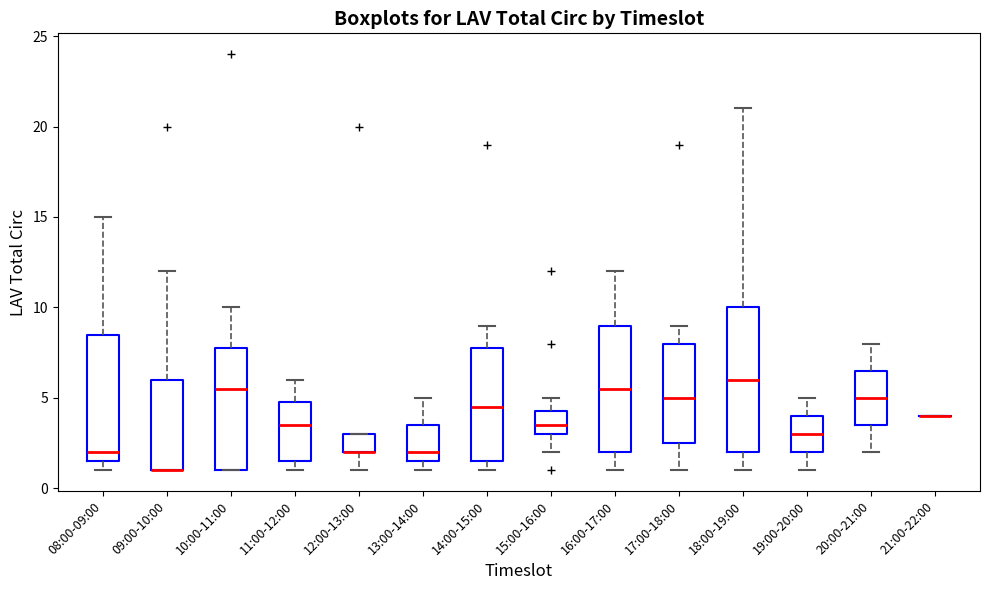

Reading left to right, read every box against the y-axis: the position of its median line, the range the box covers, and the ends of its whiskers. The values are not printed on the chart, so give them approximately, as read against the axis.

08:00-09:00: median 2.0, box 1.5 to 8.5, whiskers 1.0 to 15.0
09:00-10:00: median 1.0 (drawn on the box's lower edge), box 1.0 to 6.0, whiskers 1.0 to 12.0
10:00-11:00: median 5.5, box 1.0 to 8.0, whiskers 1.0 to 10.0
11:00-12:00: median 3.5, box 1.5 to 5.0, whiskers 1.0 to 6.0
12:00-13:00: median 2.0 (drawn on the box's lower edge), box 2.0 to 3.0, whiskers 1.0 to 3.0
13:00-14:00: median 2.0, box 1.5 to 3.5, whiskers 1.0 to 5.0
14:00-15:00: median 4.5, box 1.5 to 8.0, whiskers 1.0 to 9.0
15:00-16:00: median 3.5, box 3.0 to 4.5, whiskers 2.0 to 5.0
16:00-17:00: median 5.5, box 2.0 to 9.0, whiskers 1.0 to 12.0
17:00-18:00: median 5.0, box 2.5 to 8.0, whiskers 1.0 to 9.0
18:00-19:00: median 6.0, box 2.0 to 10.0, whiskers 1.0 to 21.0
19:00-20:00: median 3.0, box 2.0 to 4.0, whiskers 1.0 to 5.0
20:00-21:00: median 5.0, box 3.5 to 6.5, whiskers 2.0 to 8.0
21:00-22:00: box collapsed to a line at 4.0, whiskers 4.0 to 4.0